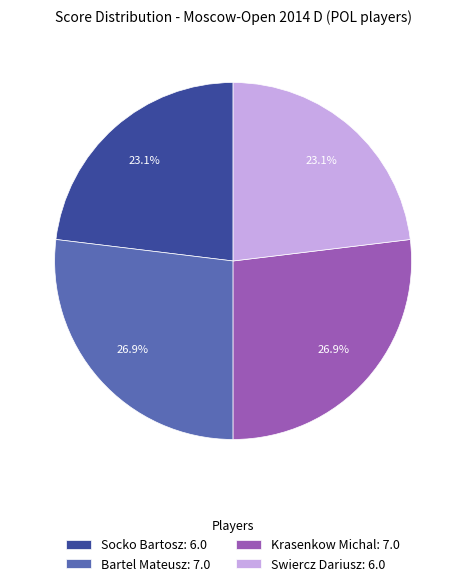

Between Socko Bartosz: 6.0 and Krasenkow Michal: 7.0, which is larger?

Krasenkow Michal: 7.0